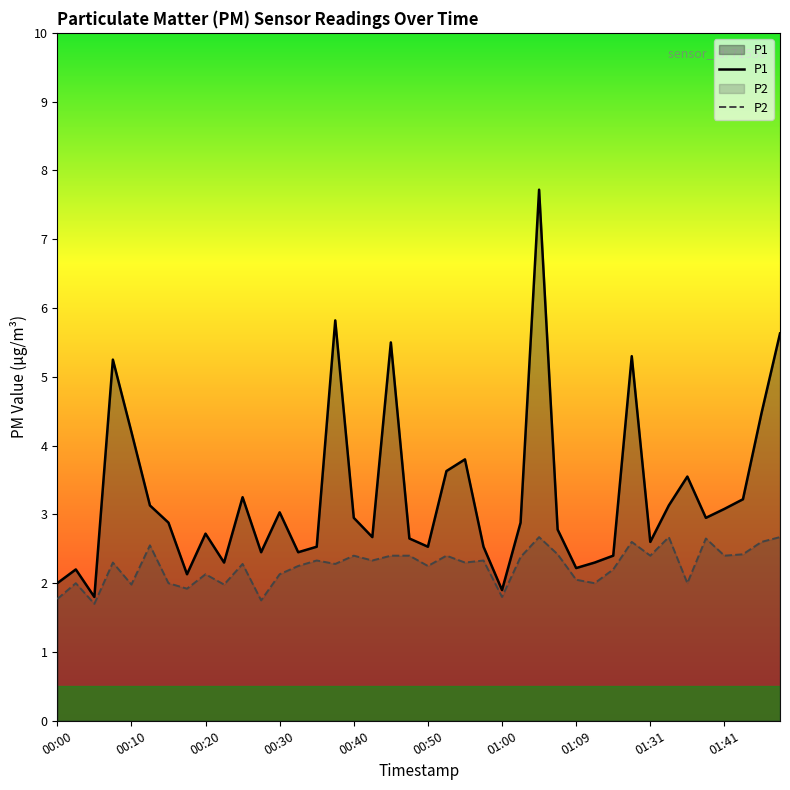

What is the greatest value displayed?

7.7